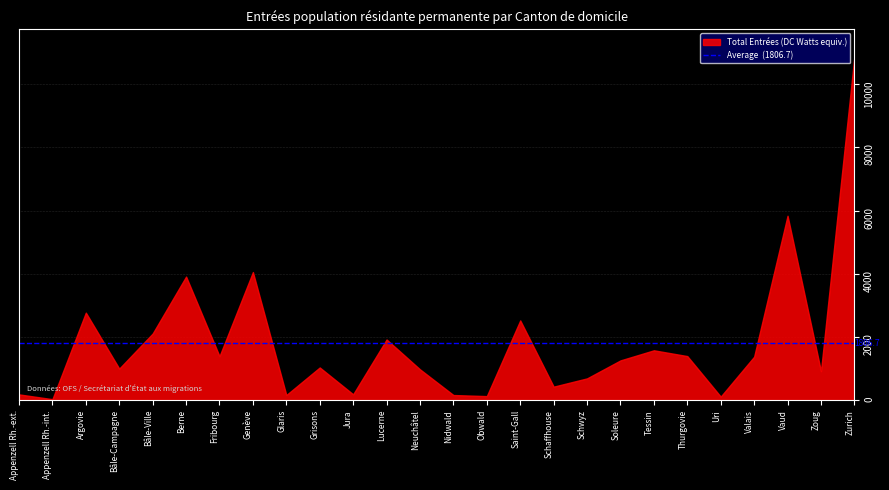

How many interior local peaks does the Activité lucrative non contingentée series have?

8